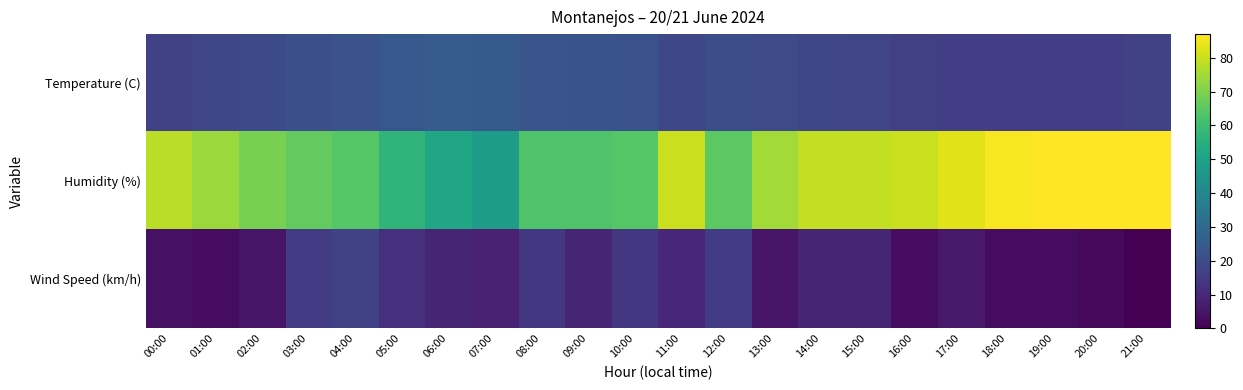

At which category is the sum across all series the highest?

11:00